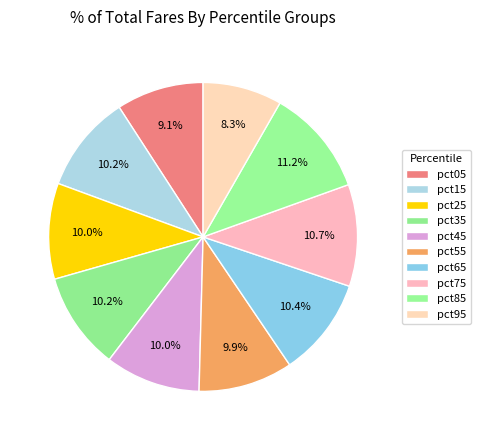

How many segments does this pie chart have?

10